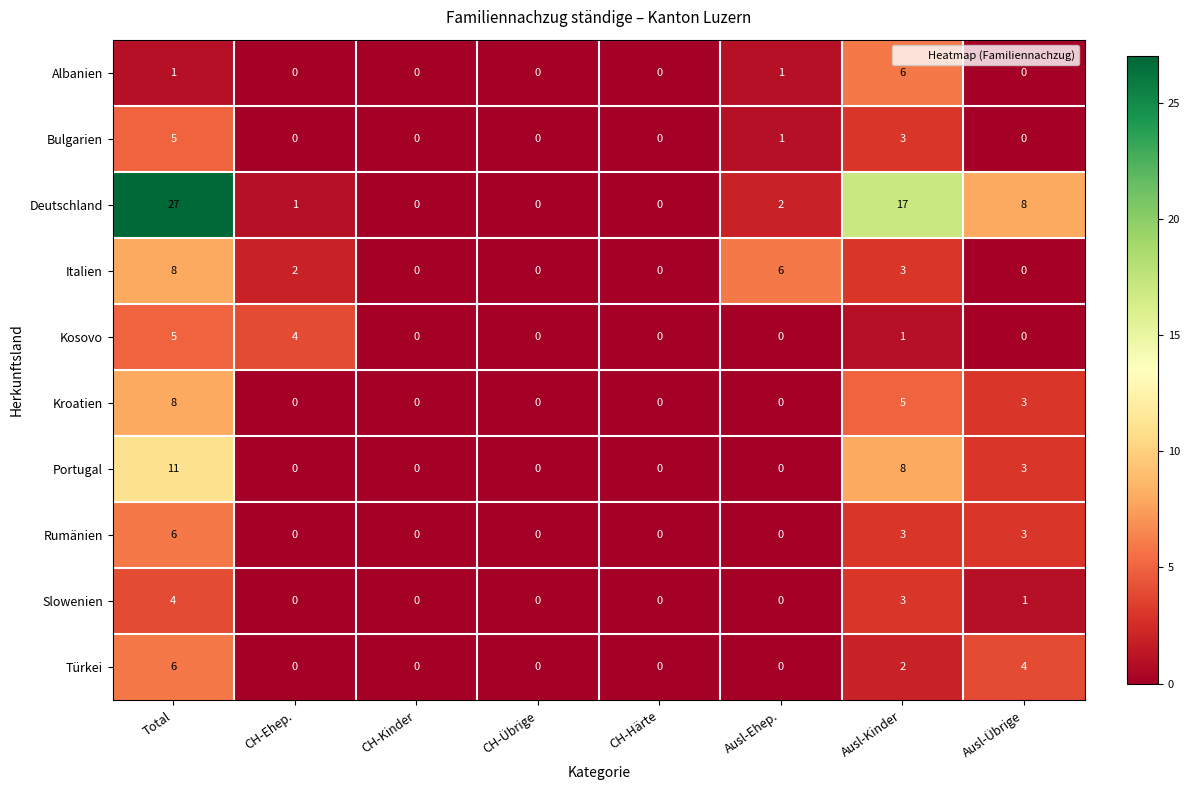

What is the spread (max minus min) of values at Ausl-Ehep.?

6